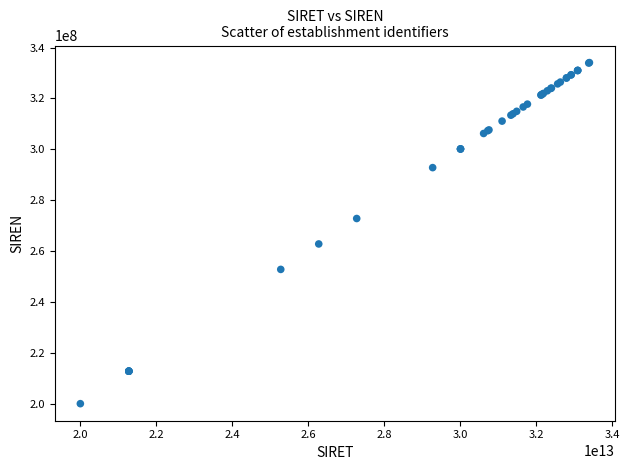

What Y value in the scatter plot is closest to 267055535?

262802226